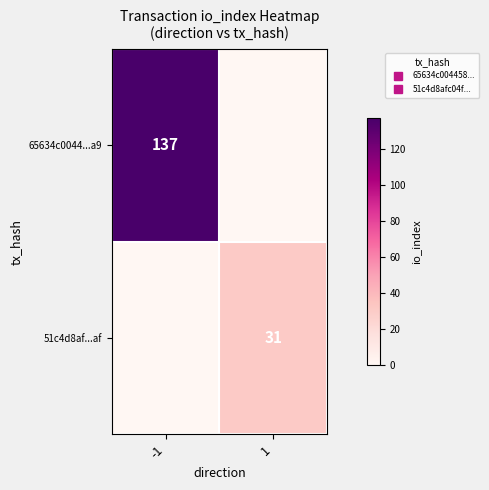

At how many categories does at least one series exceed 66?

1